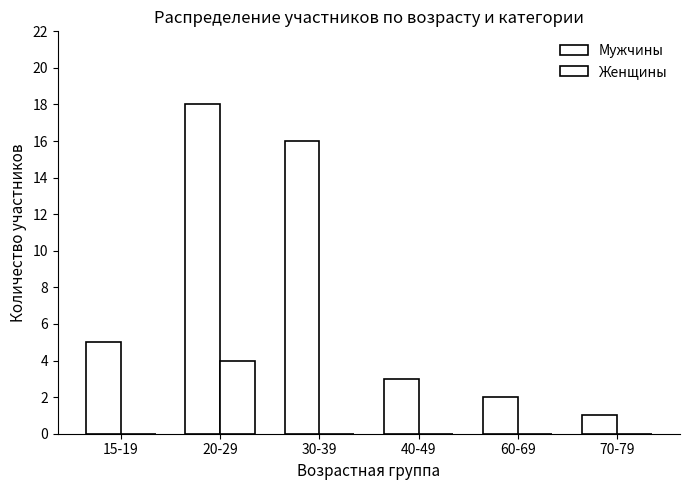

What is the average value of the Женщины series?

1